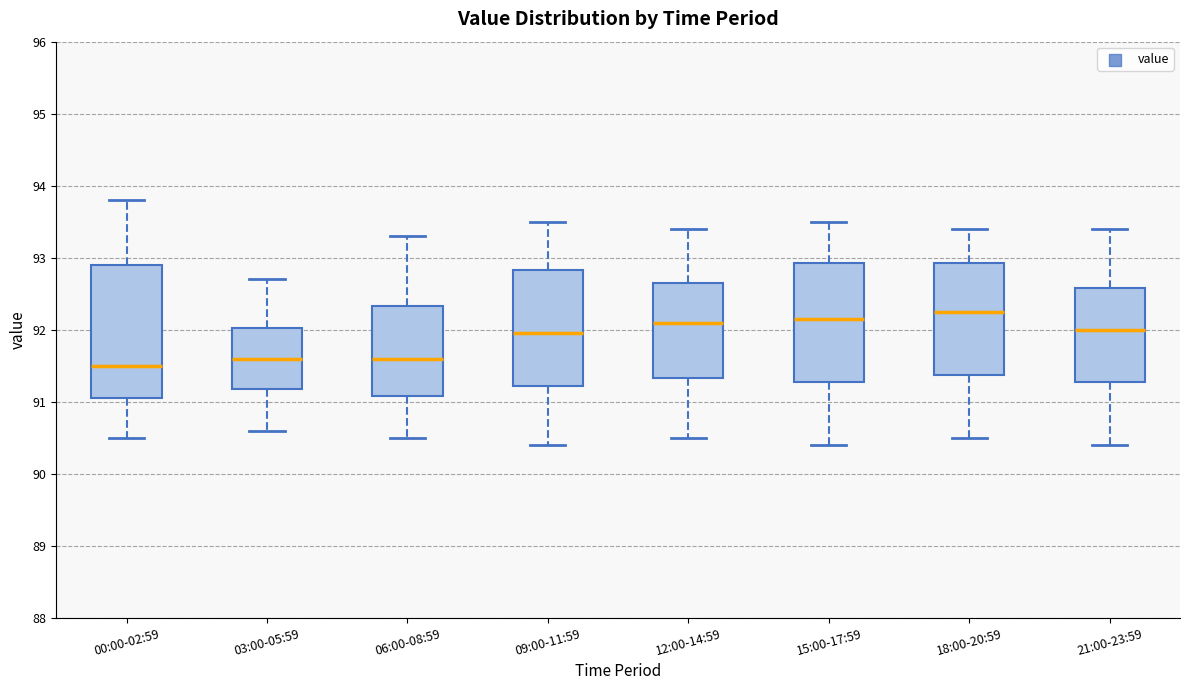

Reading left to right, read every box against the y-axis: the position of its median line, the range the box covers, and the ends of its whiskers. The values are not printed on the chart, so give them approximately, as read against the axis.

00:00-02:59: median 91.5, box 91.1 to 92.9, whiskers 90.5 to 93.8
03:00-05:59: median 91.6, box 91.2 to 92.0, whiskers 90.6 to 92.7
06:00-08:59: median 91.6, box 91.1 to 92.3, whiskers 90.5 to 93.3
09:00-11:59: median 92.0, box 91.2 to 92.8, whiskers 90.4 to 93.5
12:00-14:59: median 92.1, box 91.3 to 92.7, whiskers 90.5 to 93.4
15:00-17:59: median 92.2, box 91.3 to 92.9, whiskers 90.4 to 93.5
18:00-20:59: median 92.3, box 91.4 to 92.9, whiskers 90.5 to 93.4
21:00-23:59: median 92.0, box 91.3 to 92.6, whiskers 90.4 to 93.4